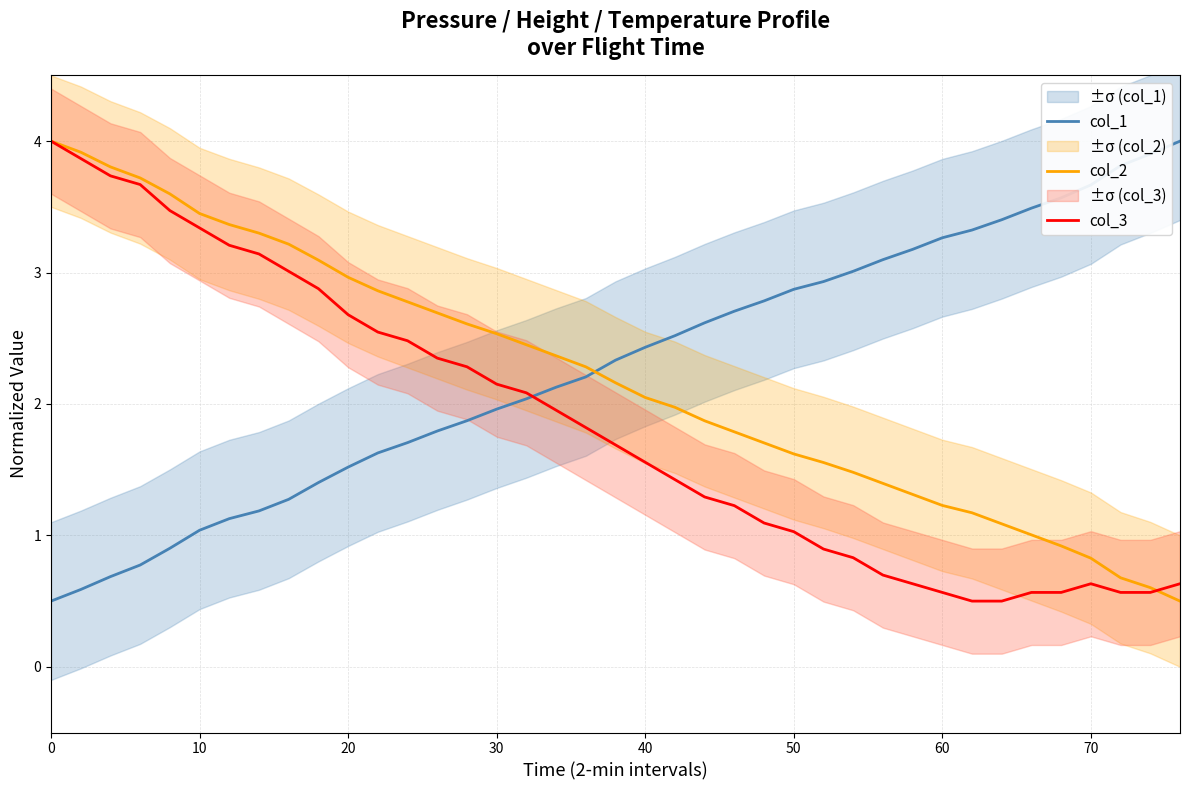

How many data points does each series have?

39